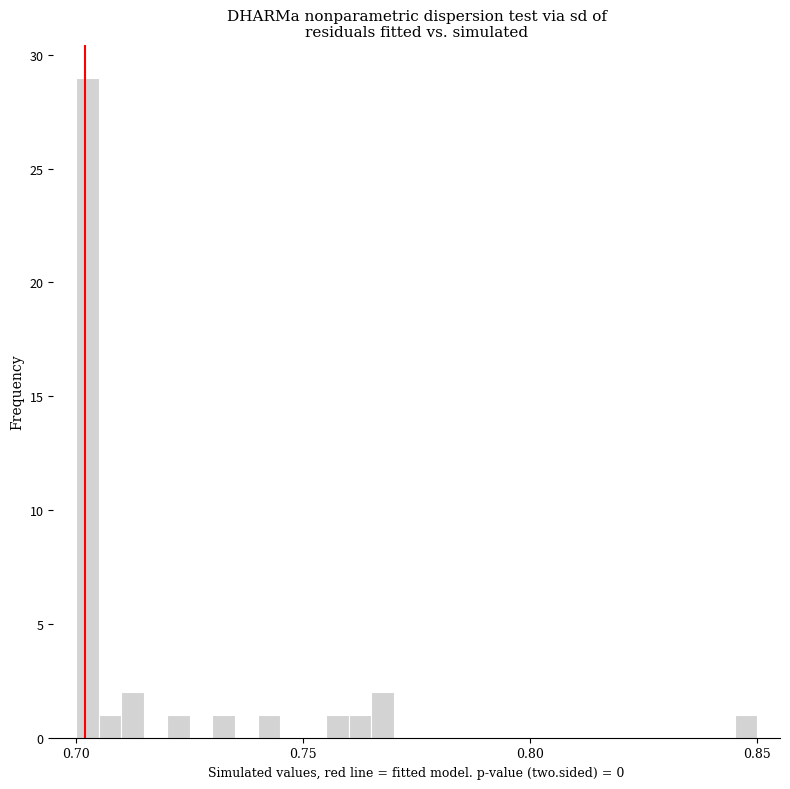

Around what value on the x-axis is the tallest bar? Give the approximate position of its centre, as read against the axis.

0.705